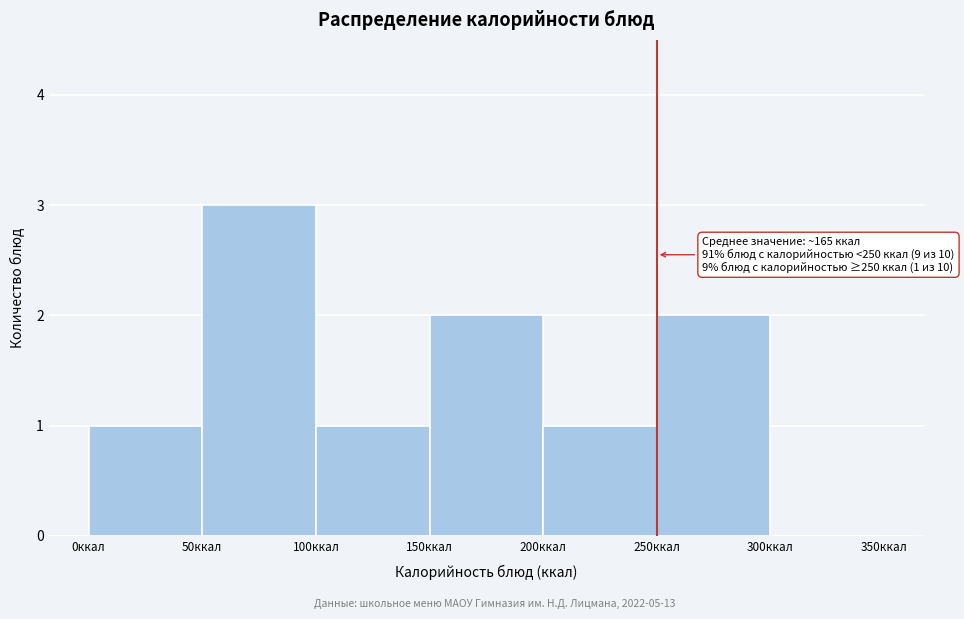

Over which range of the x-axis is the bar tallest?

50 to 100